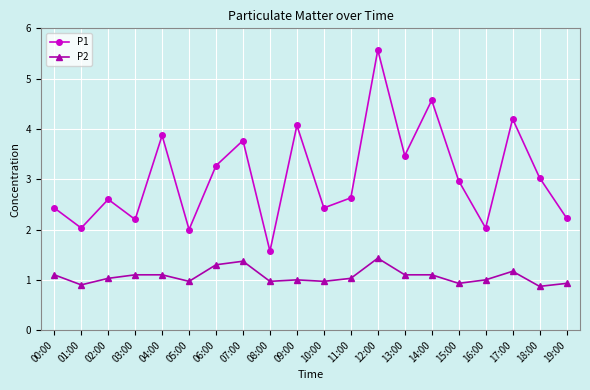

What is the sum of all P1 values?

60.9